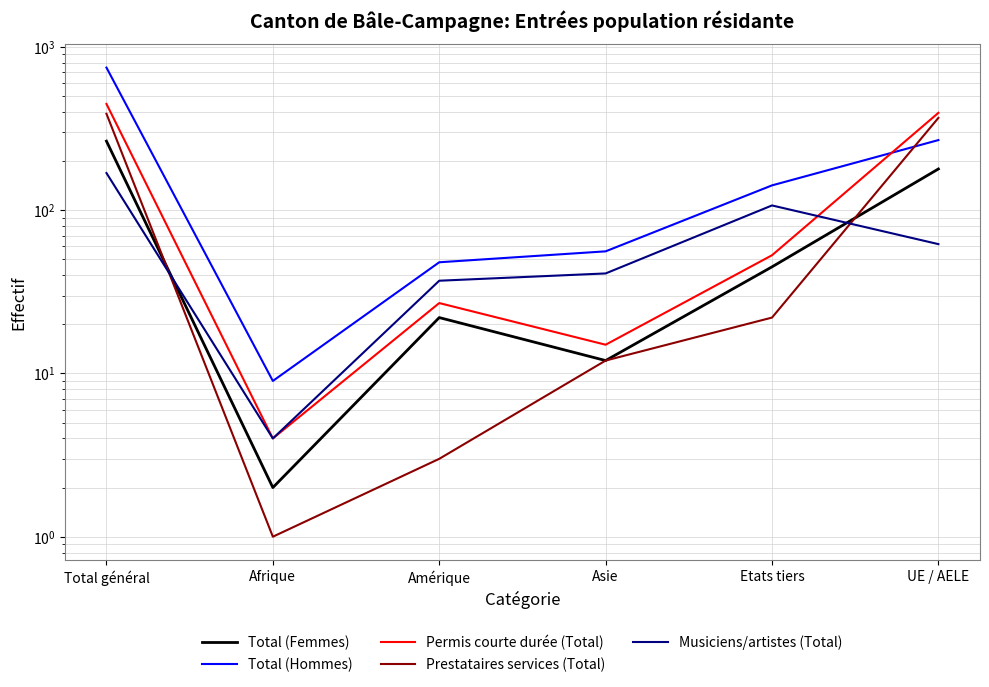

What position from the right is UE / AELE?

1